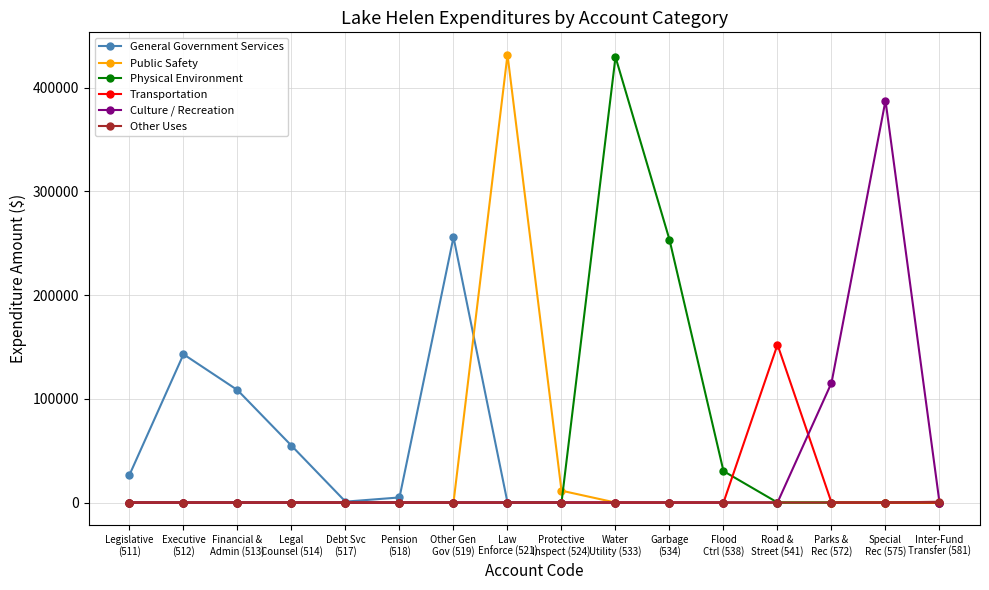

What is the maximum value for Culture / Recreation?

387707